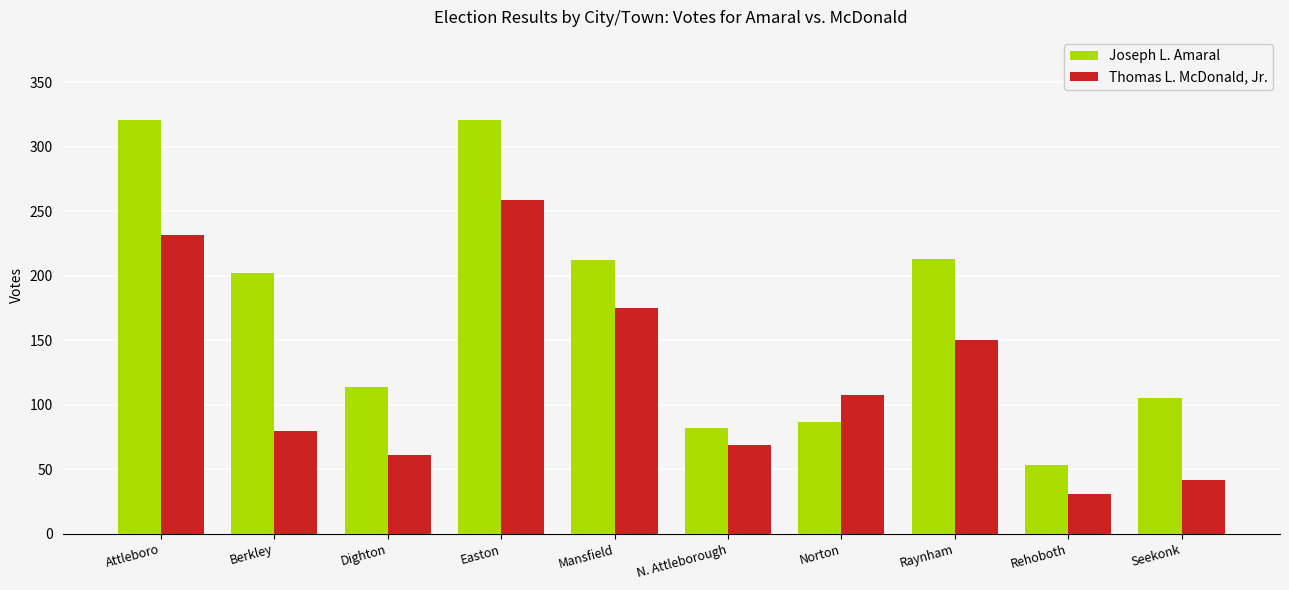

What is the difference between the maximum and second lowest values in the Joseph L. Amaral series?

239